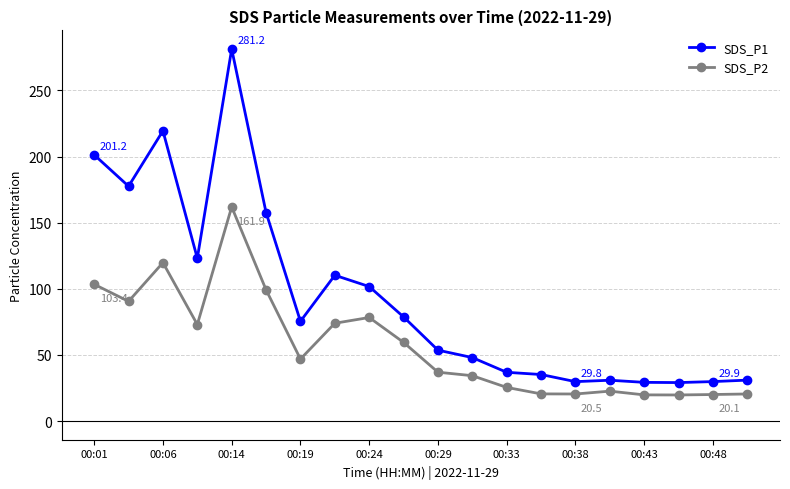

What is the lowest value of the SDS_P1 series?

29.1